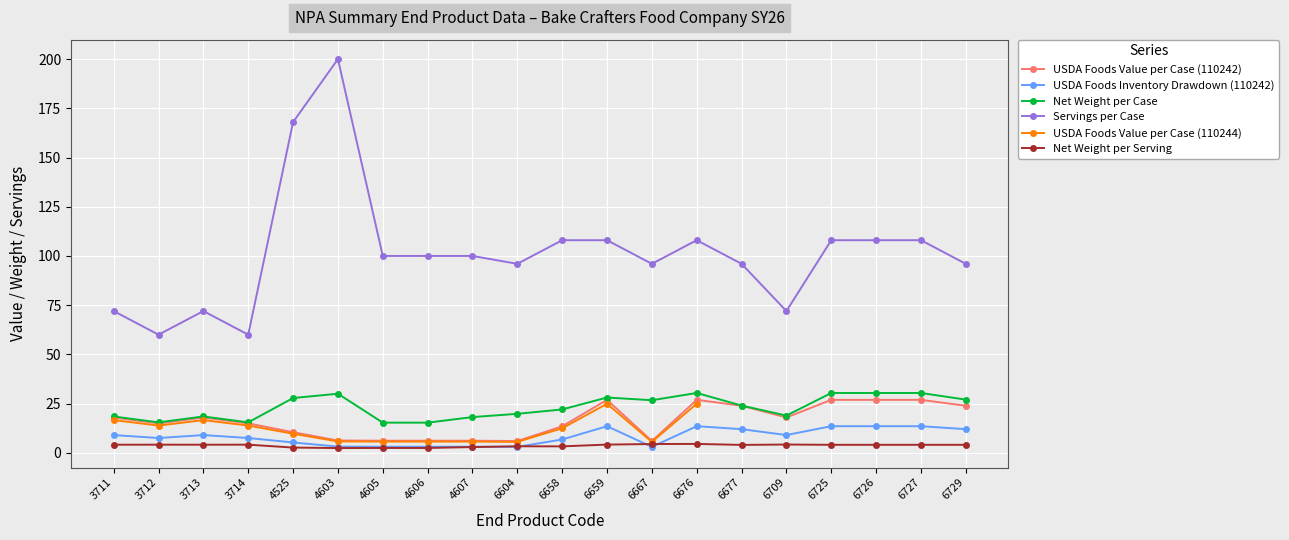

Which series has the largest total across all categories?

Servings per Case